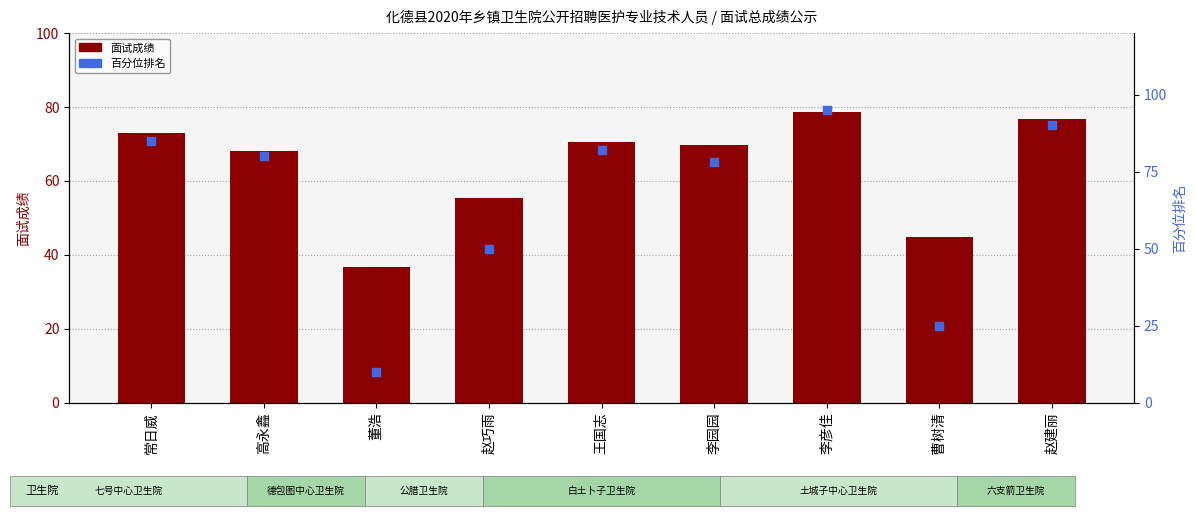

Is the value of 面试成绩 at 董浩 greater than the value of 百分位排名 at 赵巧雨?

No